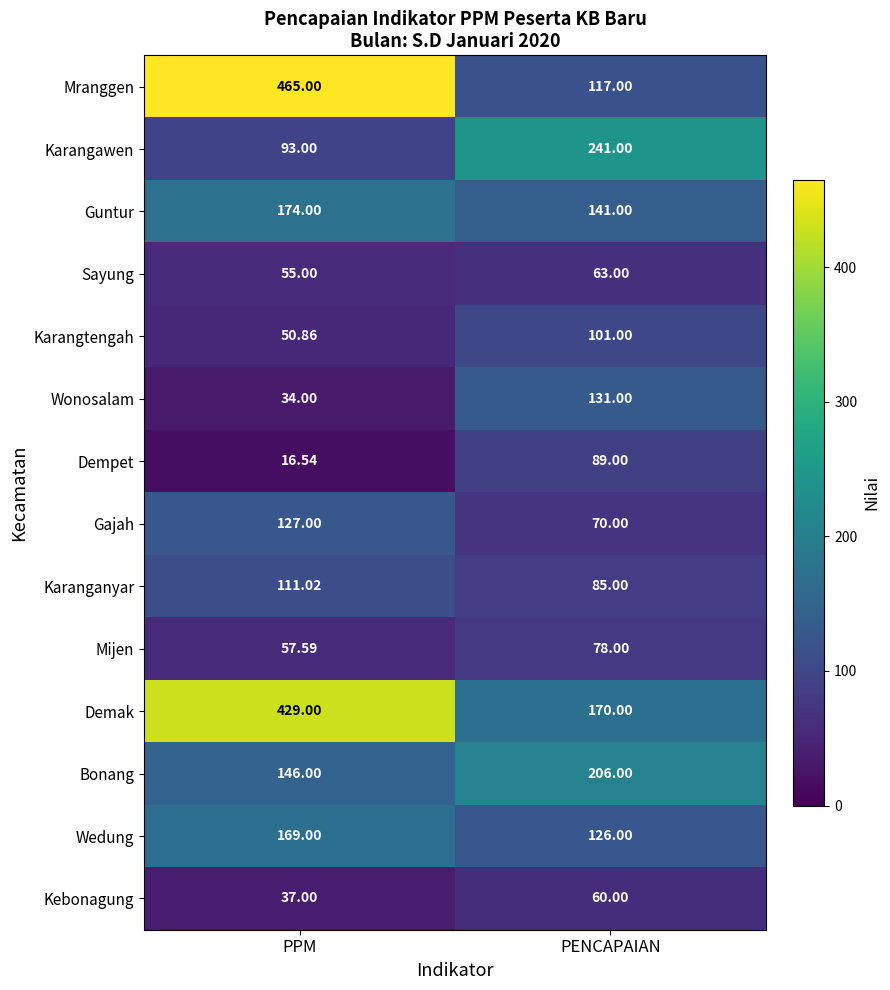

Where is Bonang nearest to the value 176?

PPM